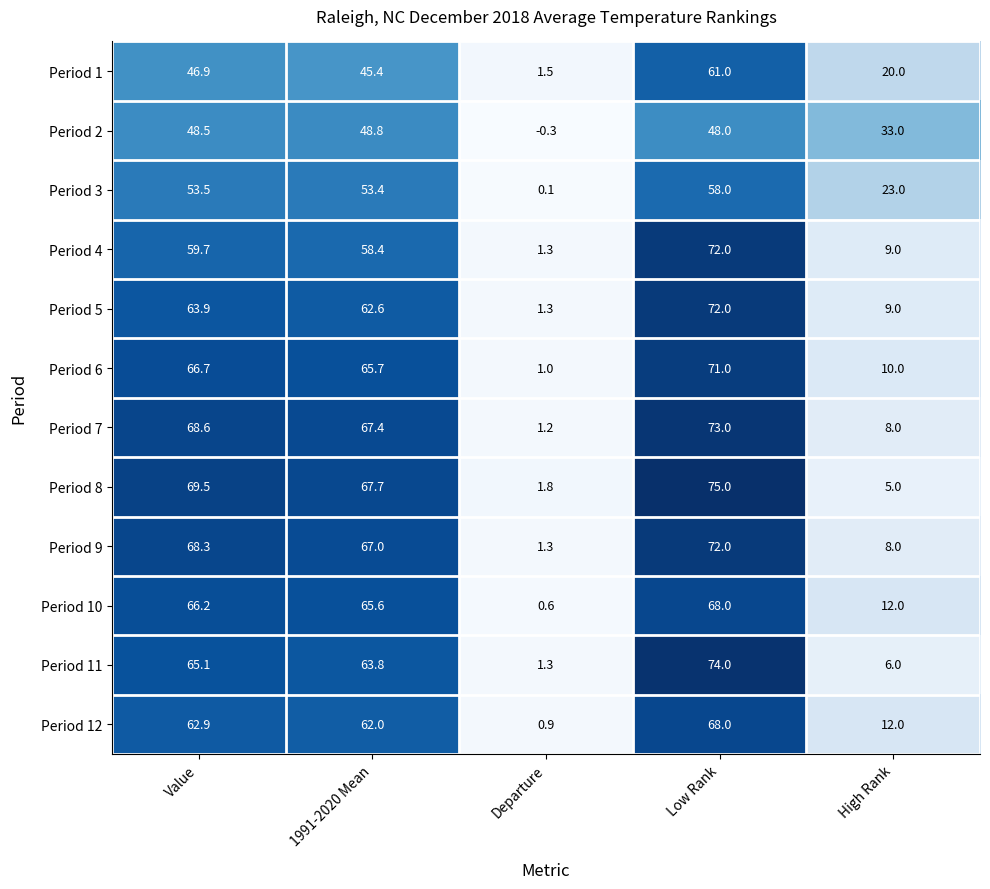

List the labels in order of Period 5 value, largest first.

Low Rank, Value, 1991-2020 Mean, High Rank, Departure